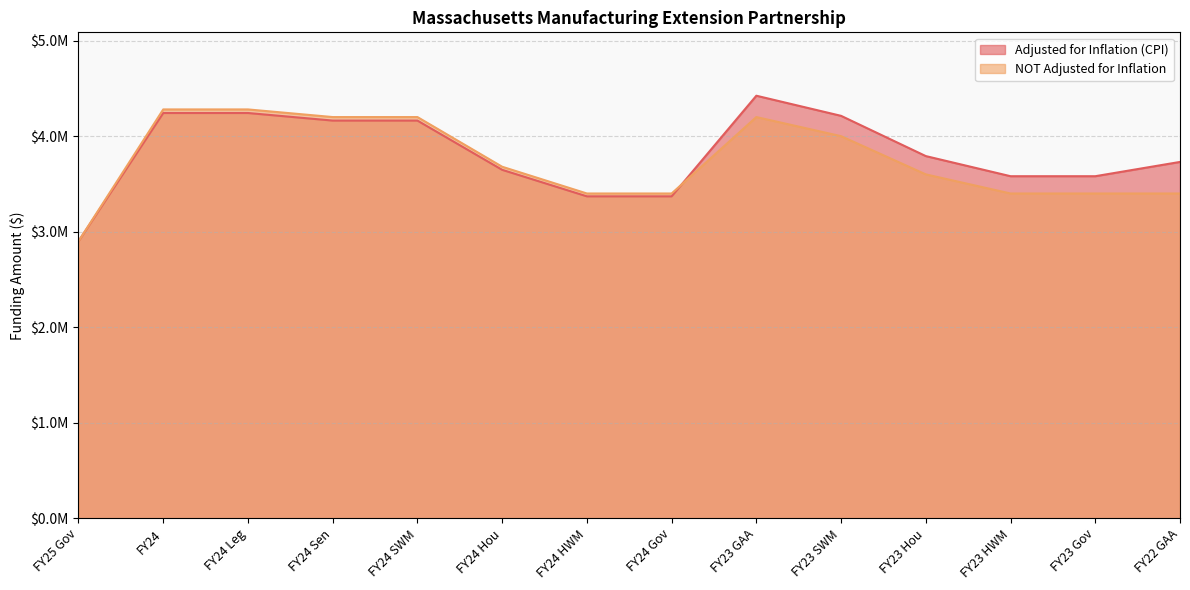

What is the label of the 14th point from the left?

FY22 GAA